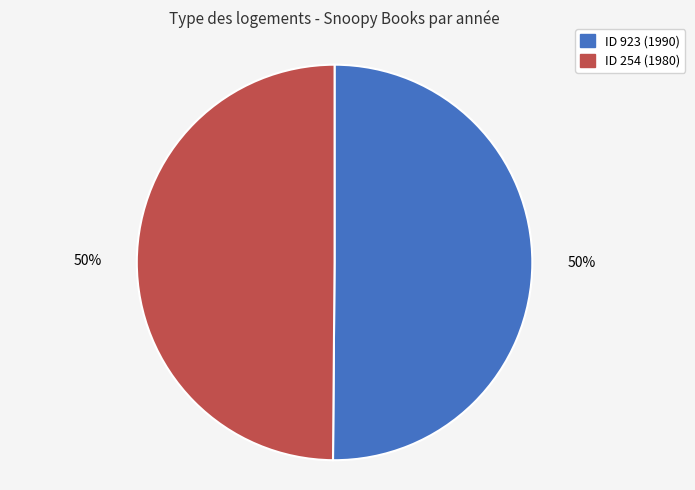

To the nearest percent, what is the average slice percentage?

50%